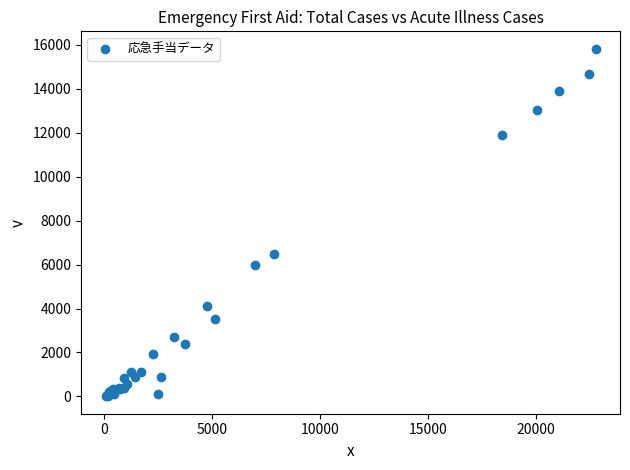

What Y value in the scatter plot is closest to 7910?

6476